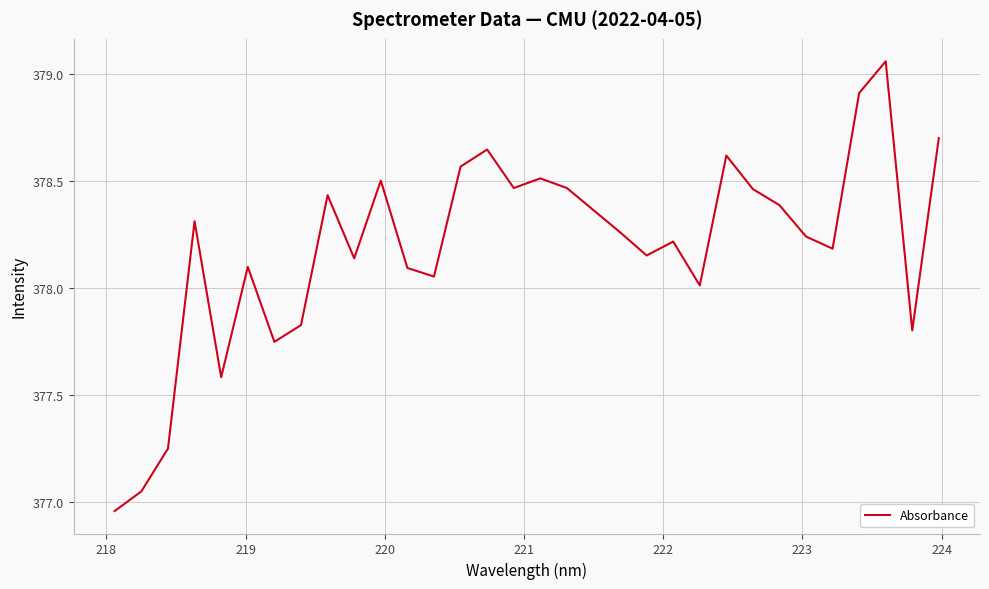

What is the difference between the maximum and minimum values?

2.1